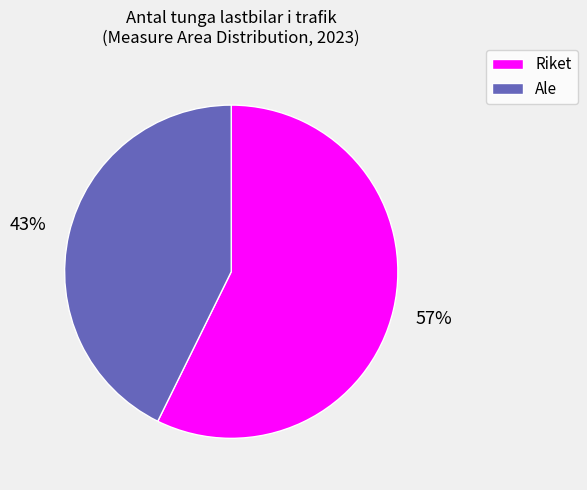

To the nearest percent, what is the average slice percentage?

50%